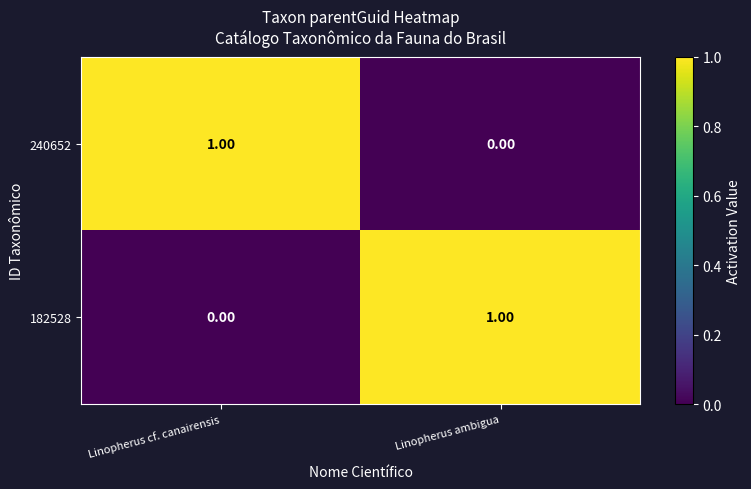

At how many categories does at least one series exceed 0?

2